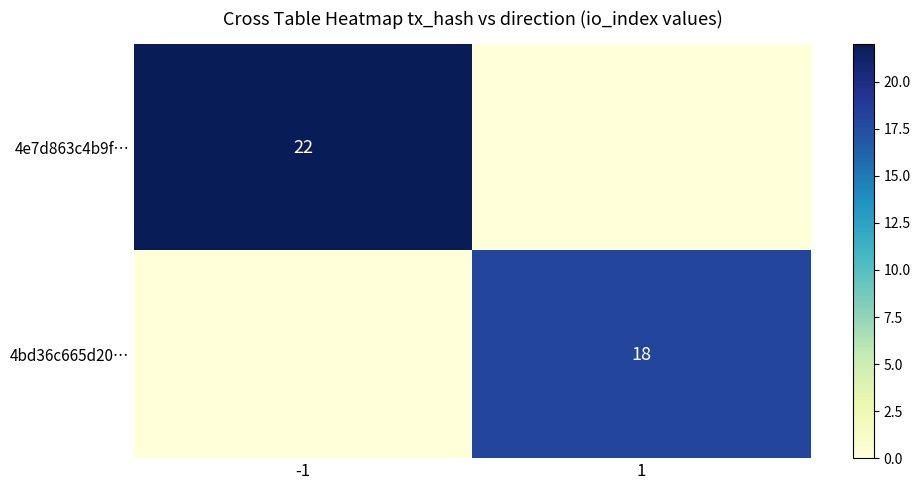

The value of 4bd36c665d20… at 1 is 18. True or false?

True